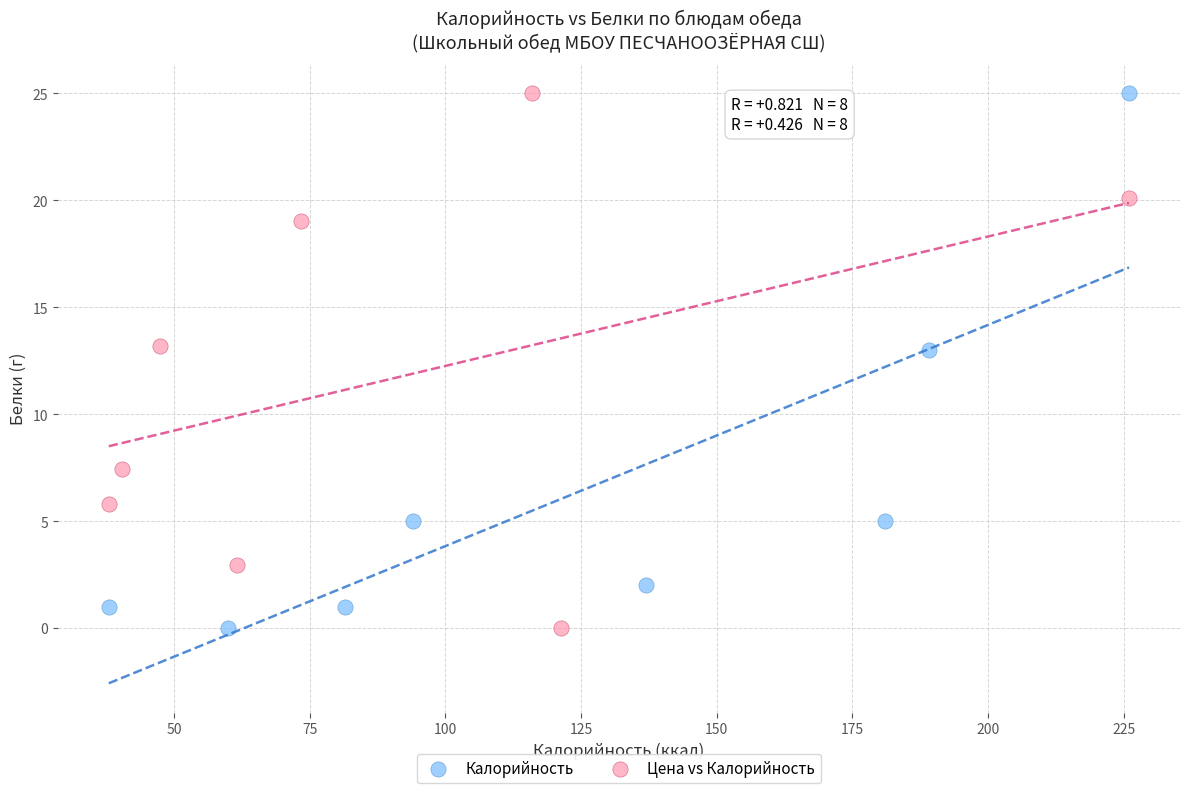

What are all the series names shown in the legend?

Калорийность, Цена vs Калорийность